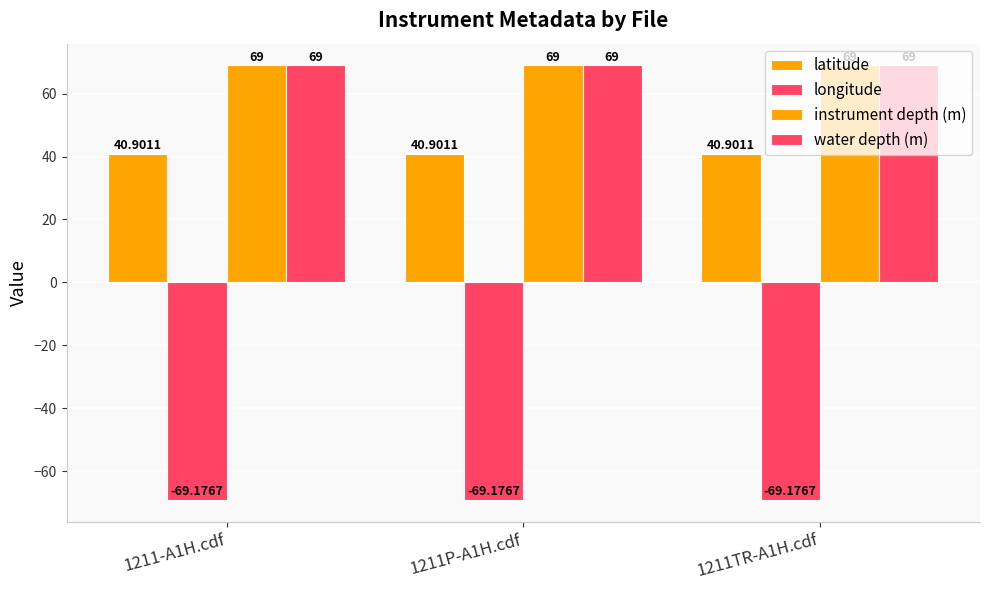

Are the bars grouped side by side (vs. stacked)?

Yes